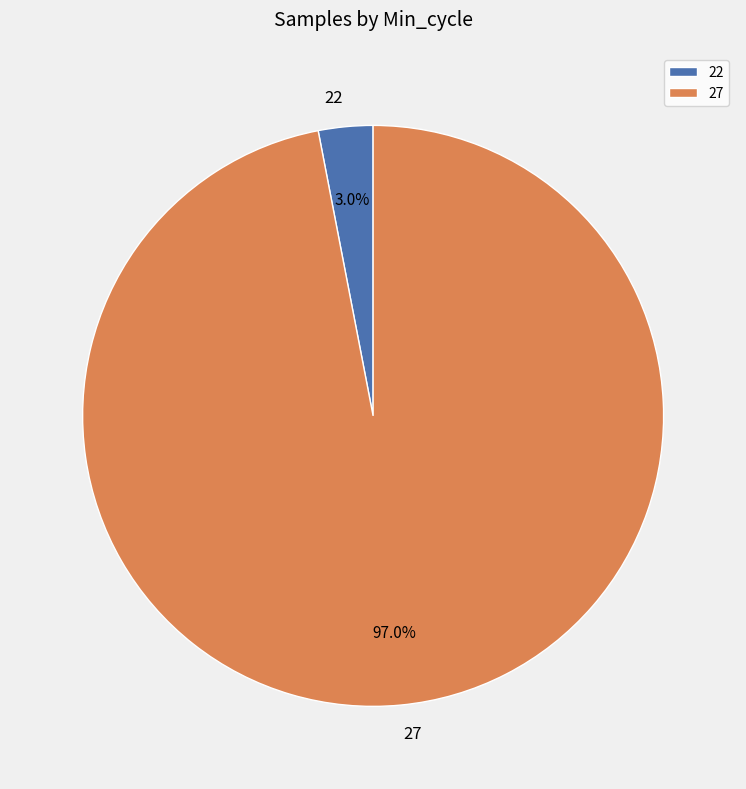

Is there any slice that represents more than half of the pie?

Yes